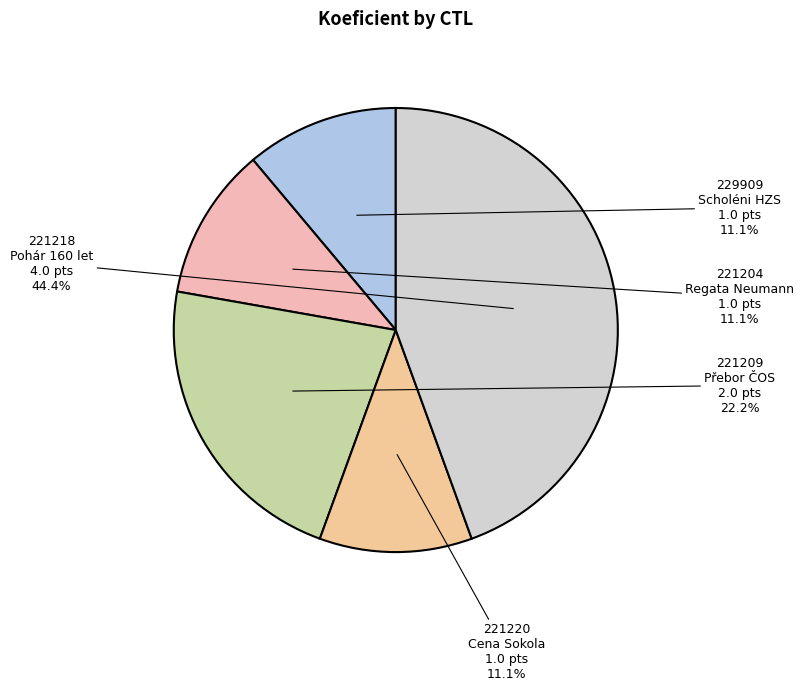

Is there a majority slice in this chart?

No